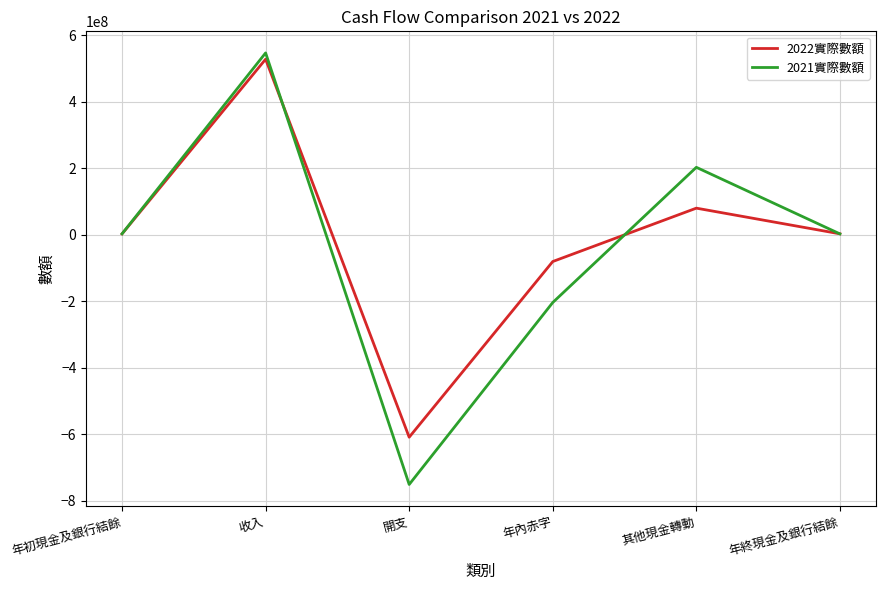

Is it true that 2022實際數額 equals 874597995 at 收入?

False